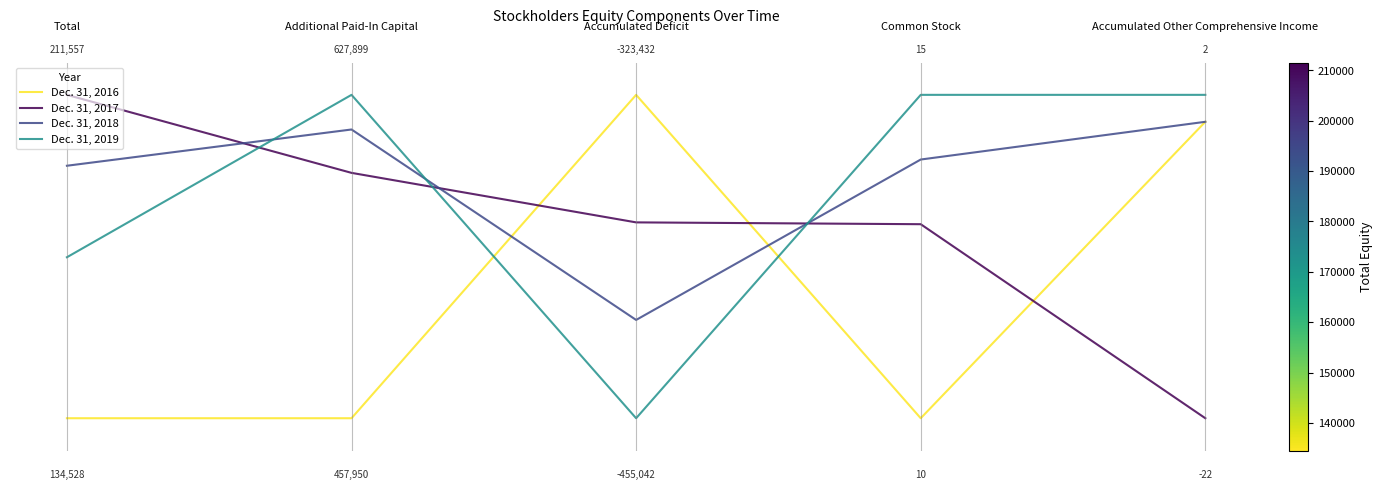

True or false: Dec. 31, 2017 has more than 2 interior local peaks.

False